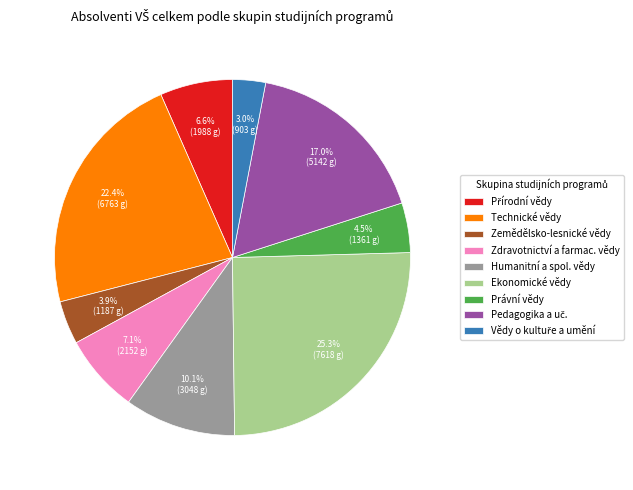

Combined, what portion of the pie is Zemědělsko-lesnické vědy and Právní vědy?

8.4%